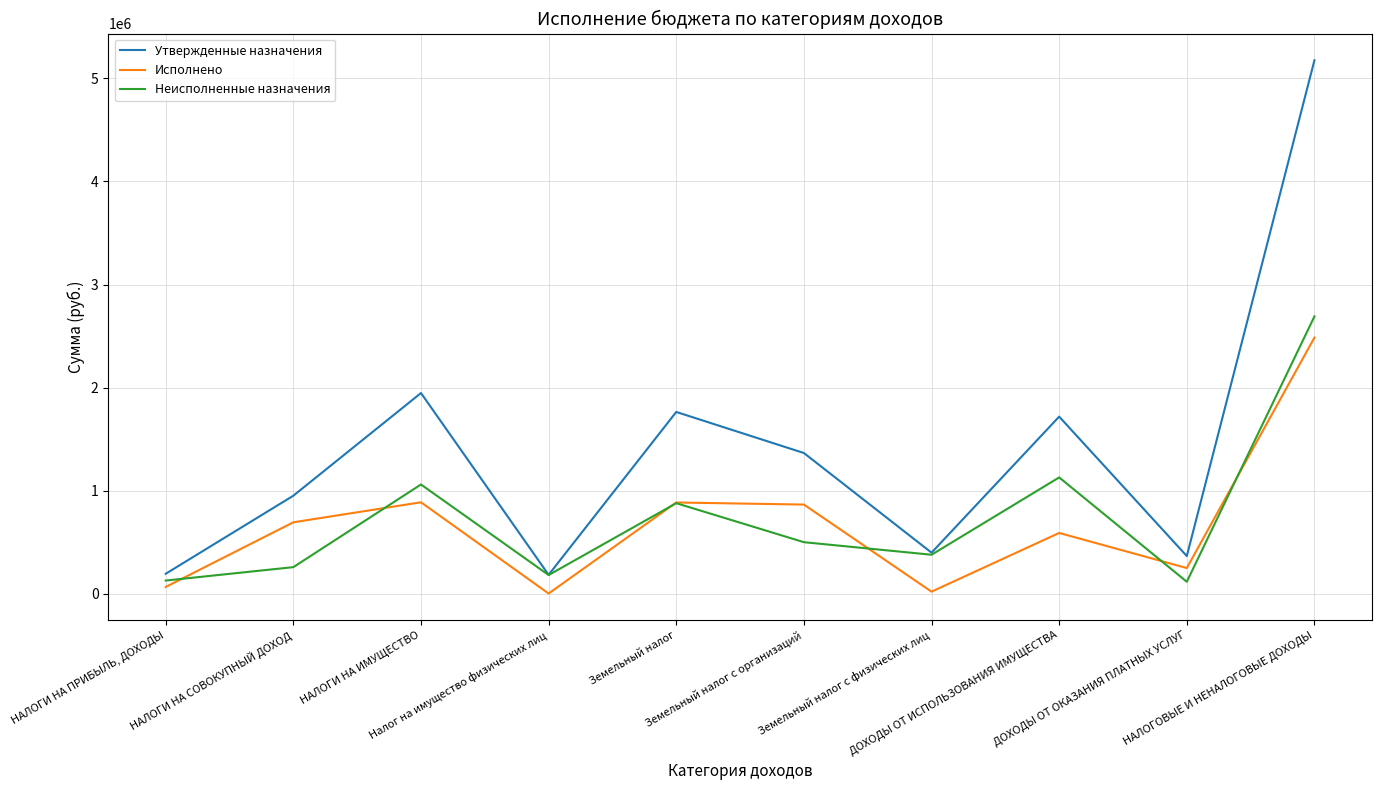

Does the chart display data point markers on the line(s)?

No